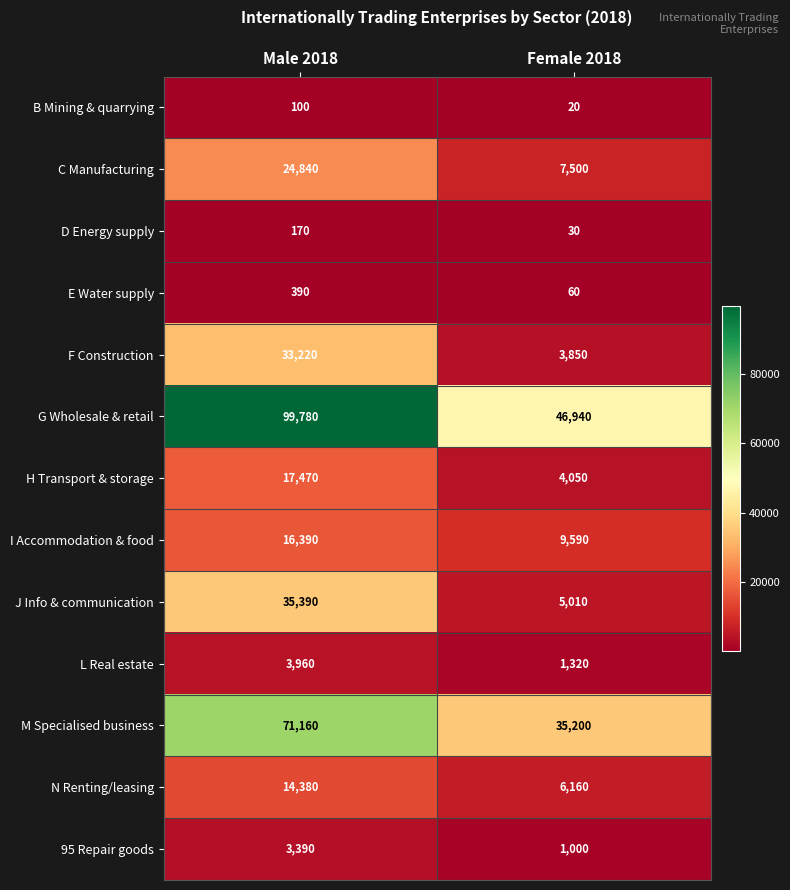

What is the spread (max minus min) of values at Male 2018?

99680